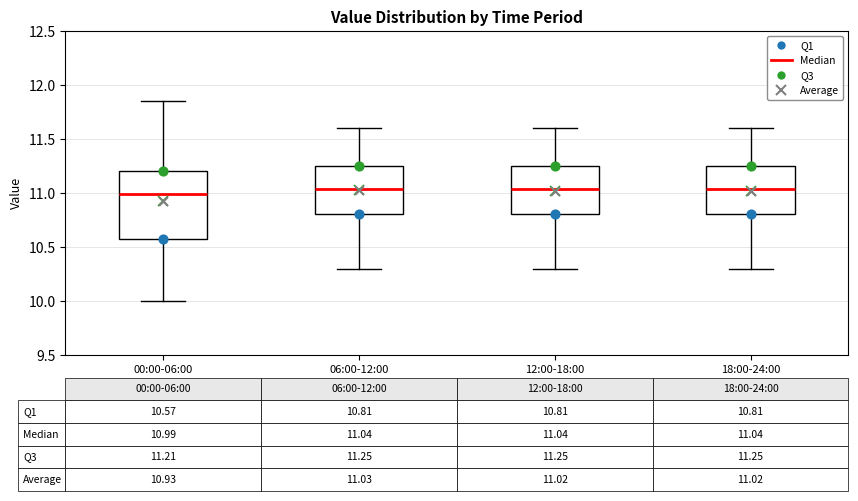

Comparing the boxes themselves (not the whiskers), which one is the tallest?

00:00-06:00